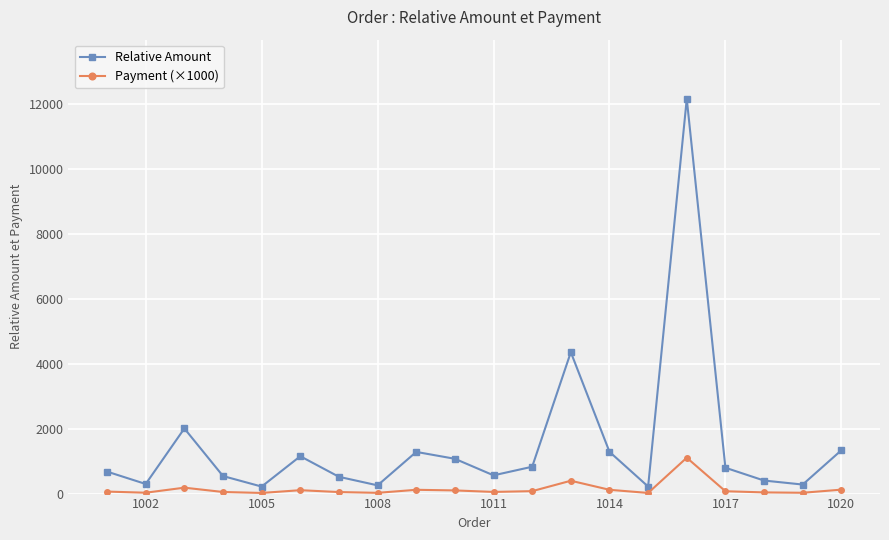

True or false: Payment (×1000) and Relative Amount intersect in this chart.

False